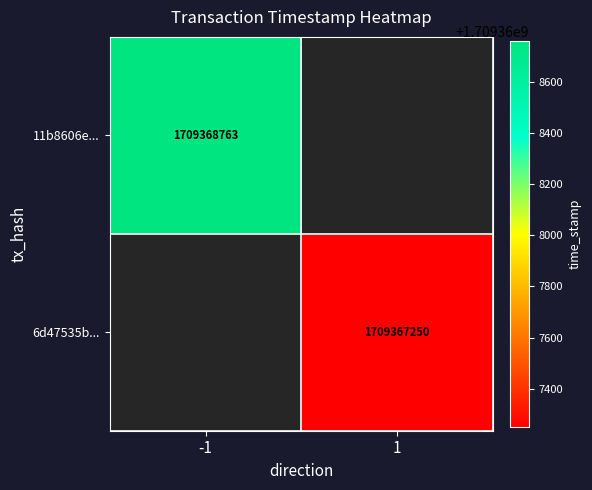

Which has a higher value, 0 or 1?

1